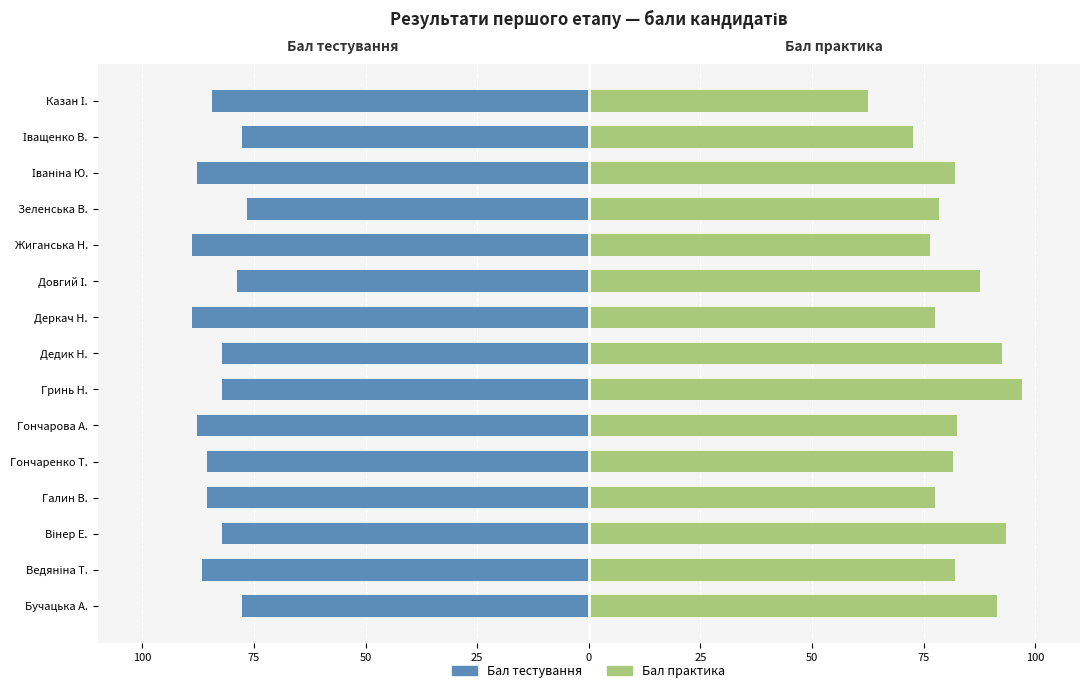

Which has a higher value, Ведяніна Т. or Бучацька А.?

Бучацька А.